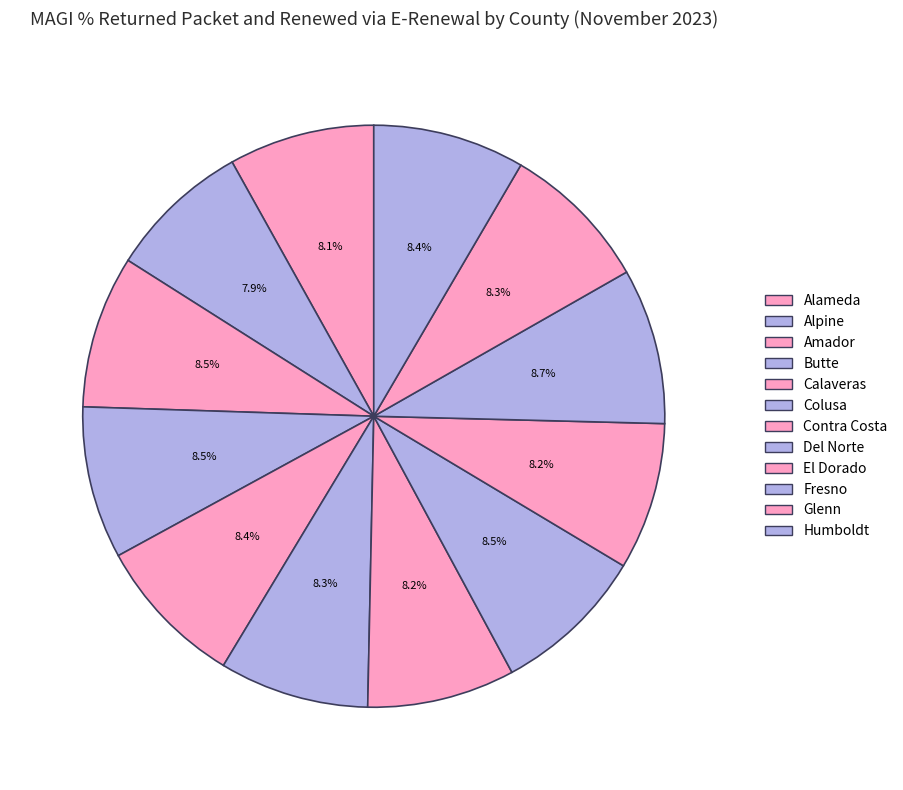

True or false: Fresno accounts for 9% of the total.

True